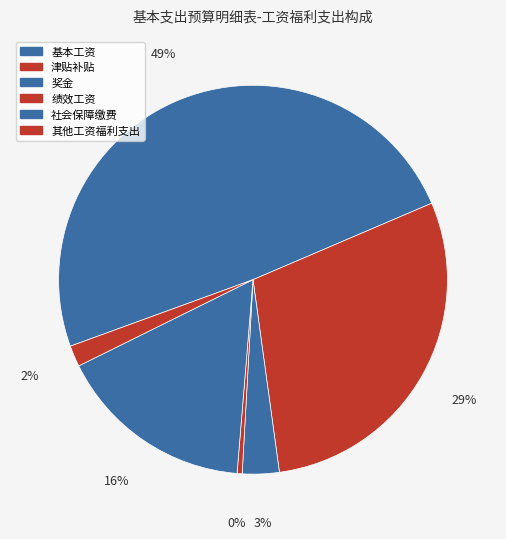

What is the change in value from 奖金 to 绩效工资?

-1400978.0